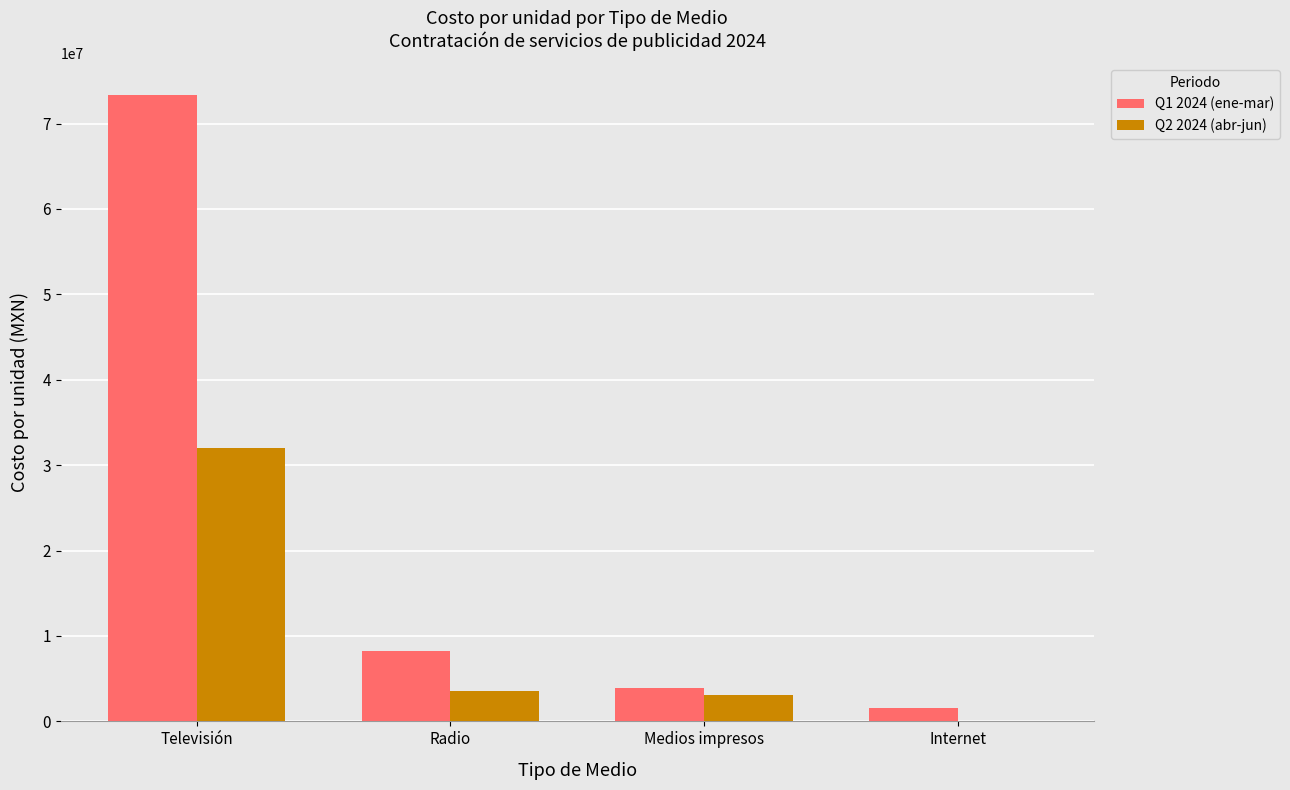

Does the chart contain stacked bars?

No